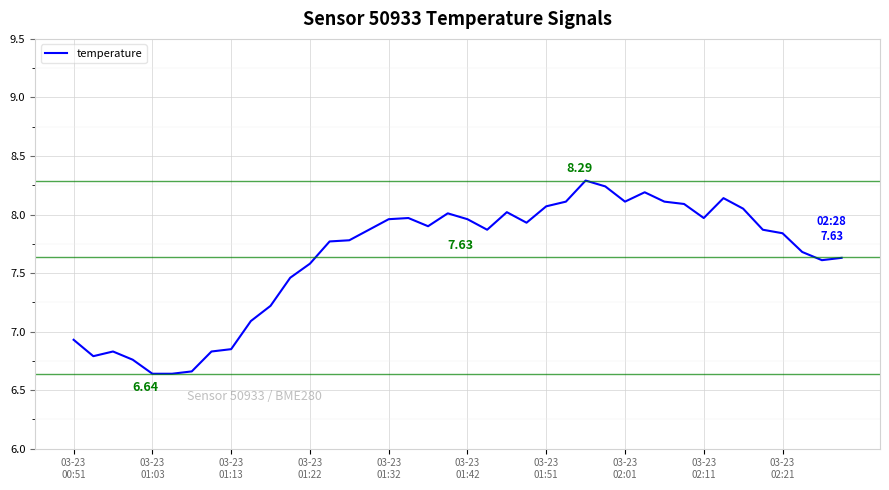

Reading left to right, transcribe all the data shown in this chart.

6.9	6.8	6.8	6.8	6.6	6.6	6.7	6.8	6.8	7.1	7.2	7.5	7.6	7.8	7.8	7.9	8.0	8.0	7.9	8.0	8.0	7.9	8.0	7.9	8.1	8.1	8.3	8.2	8.1	8.2	8.1	8.1	8.0	8.1	8.1	7.9	7.8	7.7	7.6	7.6